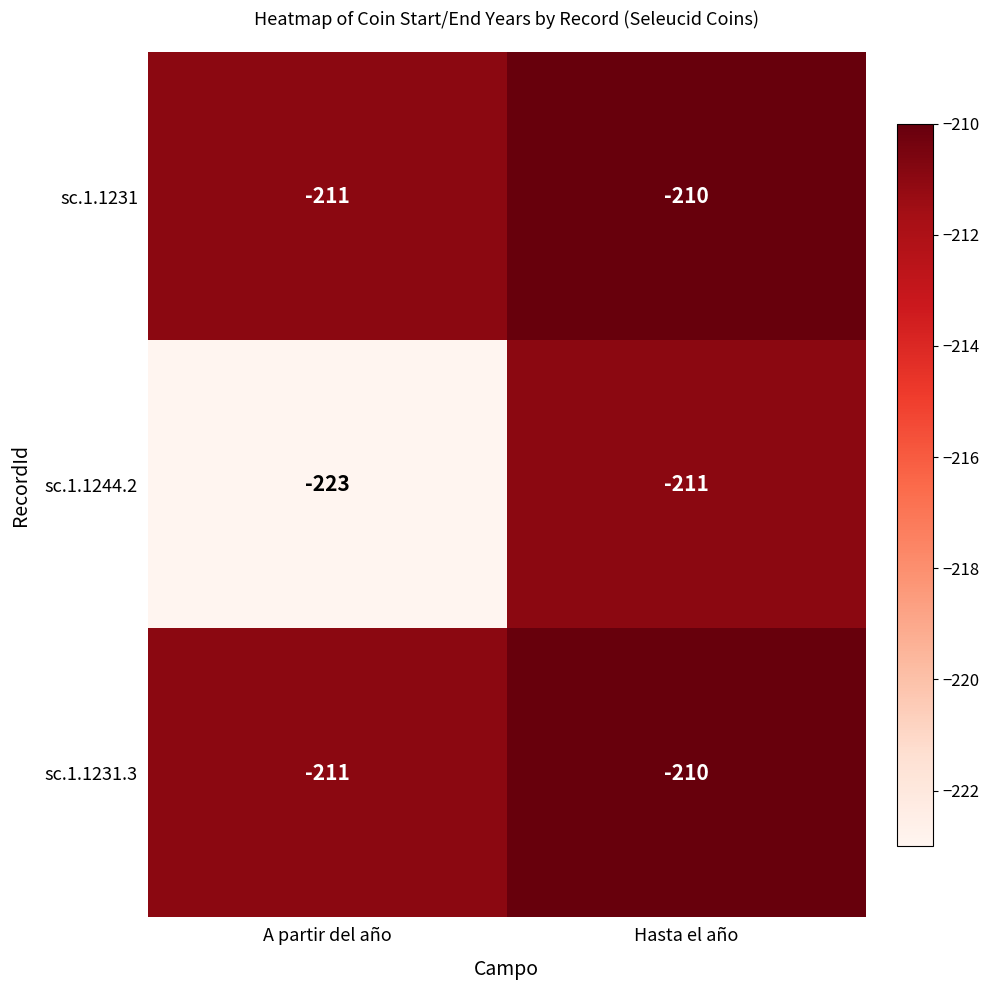

What is the minimum value shown in the chart?

-223